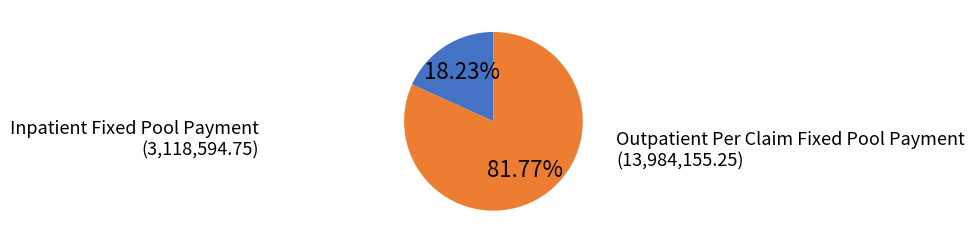

True or false: Outpatient Per Claim Fixed Pool Payment accounts for 82% of the total.

True